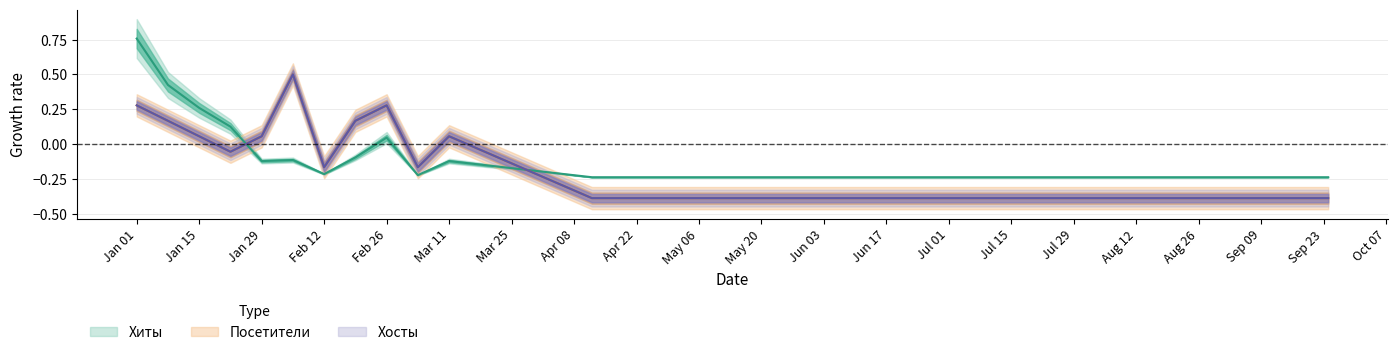

Is it true that Хиты equals 0.3 at Jan 15?

True